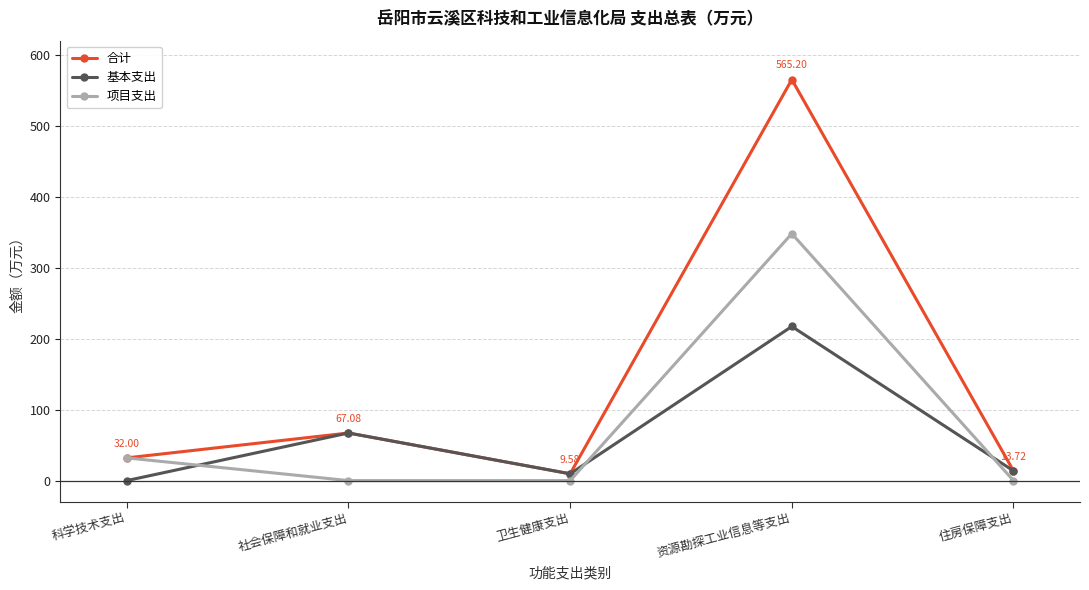

Where is the first local maximum for 基本支出?

社会保障和就业支出